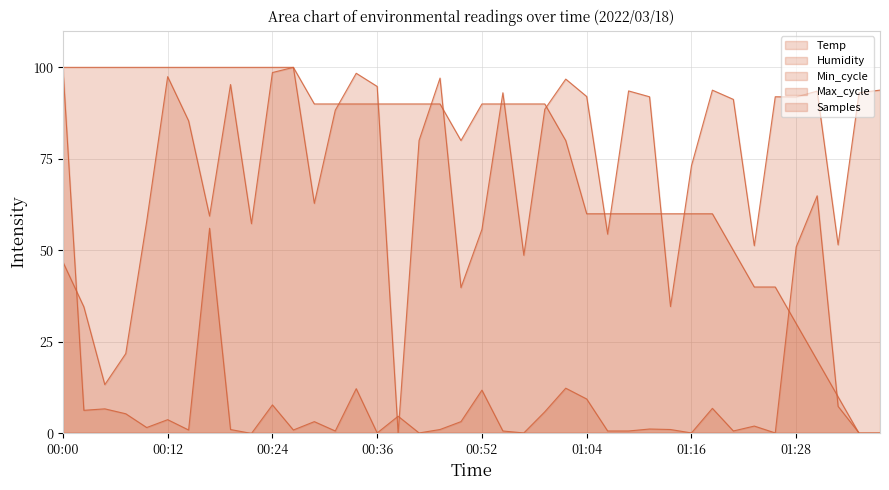

In Max_cycle, how many points are lower than both neighbors (excluding endpoints)?

12